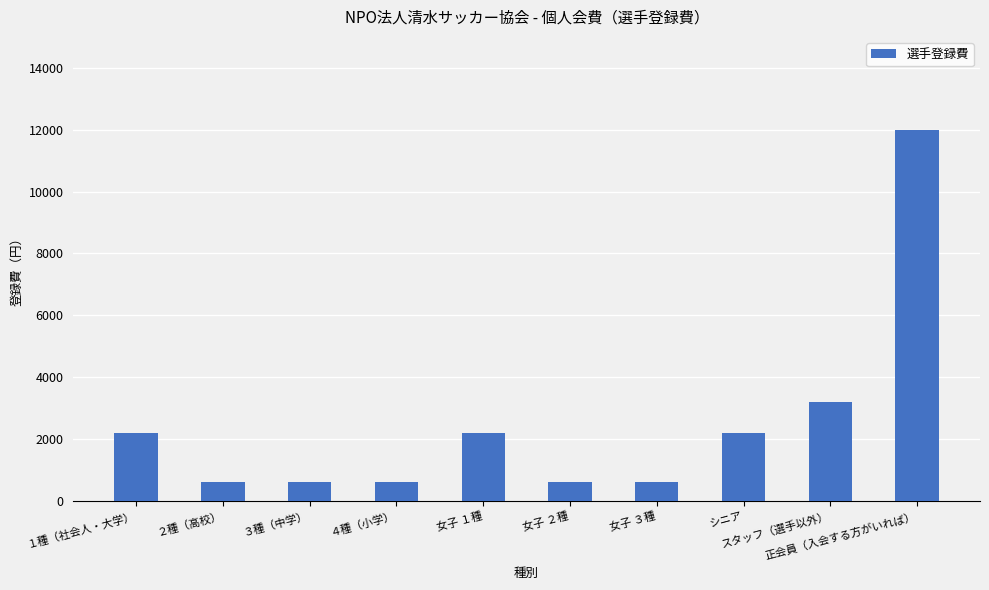

Reading right to left, what are all the values shown in this chart?

正会員（入会する方がいれば）=12000	スタッフ（選手以外）=3200	シニア=2200	女子 ３種=600	女子 ２種=600	女子 １種=2200	４種（小学）=600	３種（中学）=600	２種（高校）=600	１種（社会人・大学）=2200